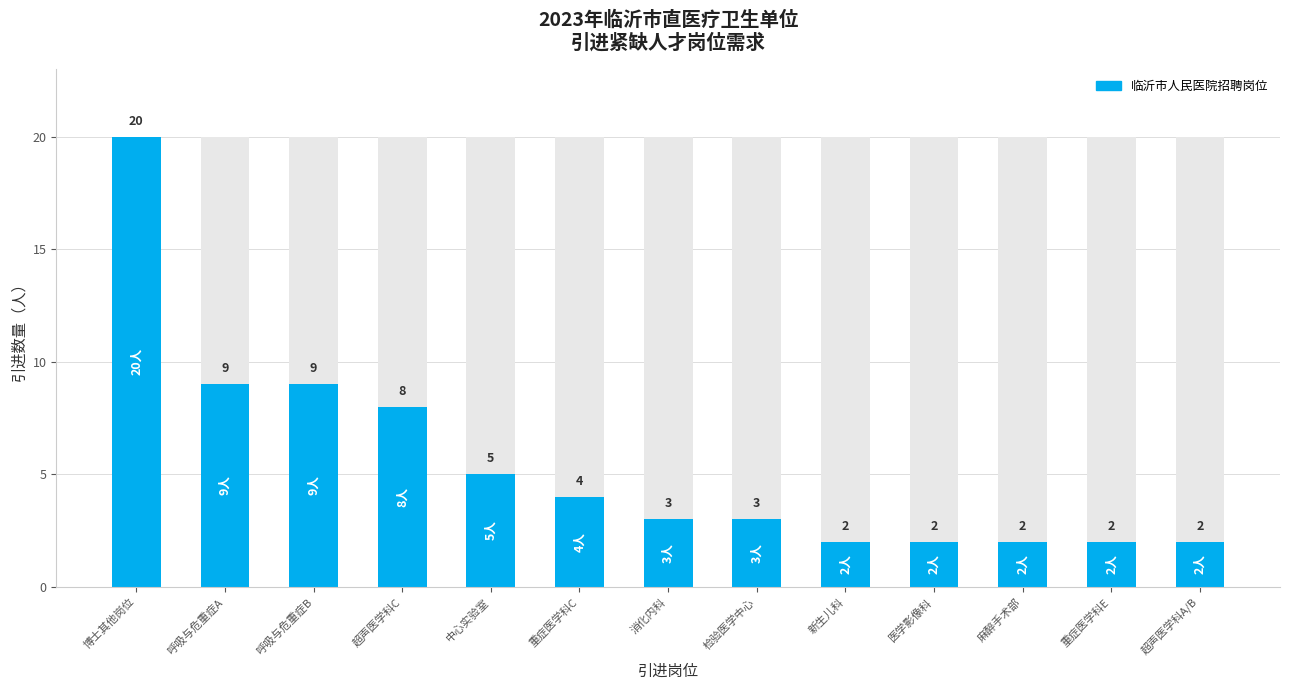

Reading left to right, extract all data points from this chart.

博士其他岗位=20	呼吸与危重症A=9	呼吸与危重症B=9	超声医学科C=8	中心实验室=5	重症医学科C=4	消化内科=3	检验医学中心=3	新生儿科=2	医学影像科=2	麻醉手术部=2	重症医学科E=2	超声医学科A/B=2